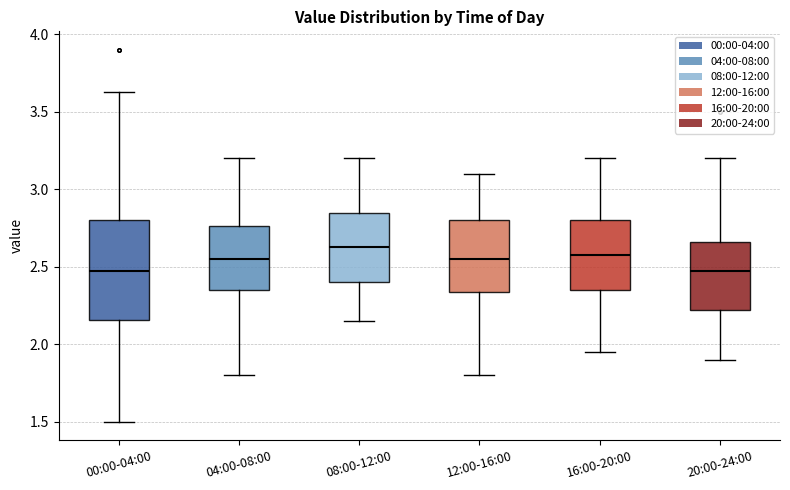

Reading left to right, transcribe this box plot: for each box, give where its median line is, the range the box spans, and where its two whiskers end, as read against the y-axis. The values are not printed on the chart, so give them approximately, as read against the axis.

00:00-04:00: median 2.45, box 2.15 to 2.80, whiskers 1.50 to 3.65
04:00-08:00: median 2.55, box 2.35 to 2.75, whiskers 1.80 to 3.20
08:00-12:00: median 2.65, box 2.40 to 2.85, whiskers 2.15 to 3.20
12:00-16:00: median 2.55, box 2.35 to 2.80, whiskers 1.80 to 3.10
16:00-20:00: median 2.60, box 2.35 to 2.80, whiskers 1.95 to 3.20
20:00-24:00: median 2.45, box 2.20 to 2.65, whiskers 1.90 to 3.20